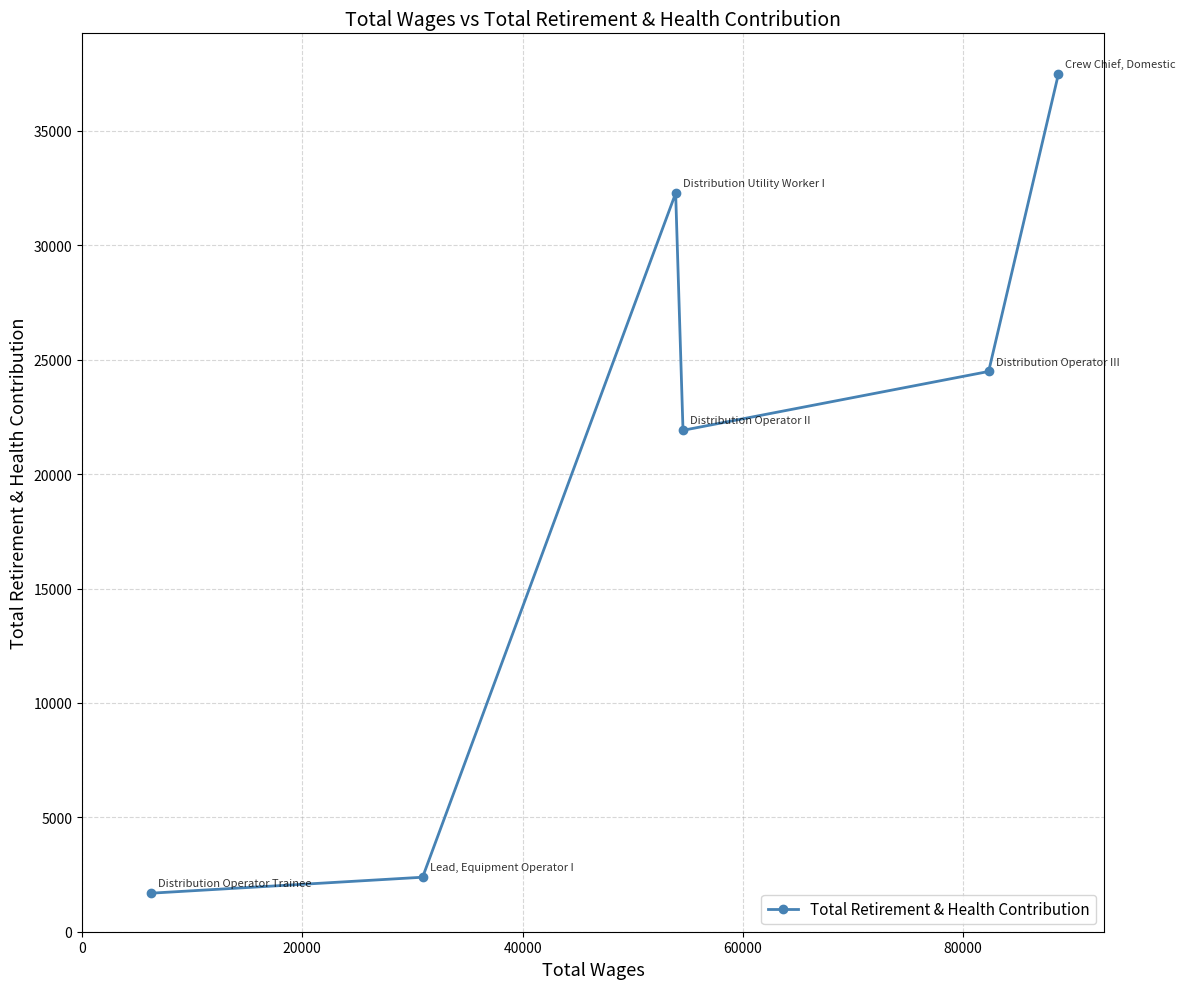

Reading left to right, what are all the values shown in this chart?

1684	2382	32279	21915	24487	37476